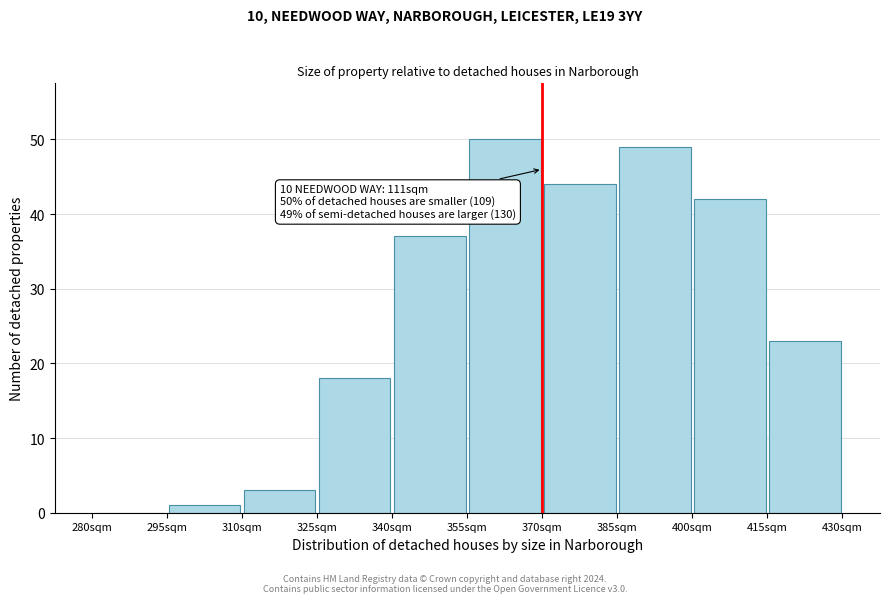

Which range on the x-axis has the tallest bar?

355 to 370